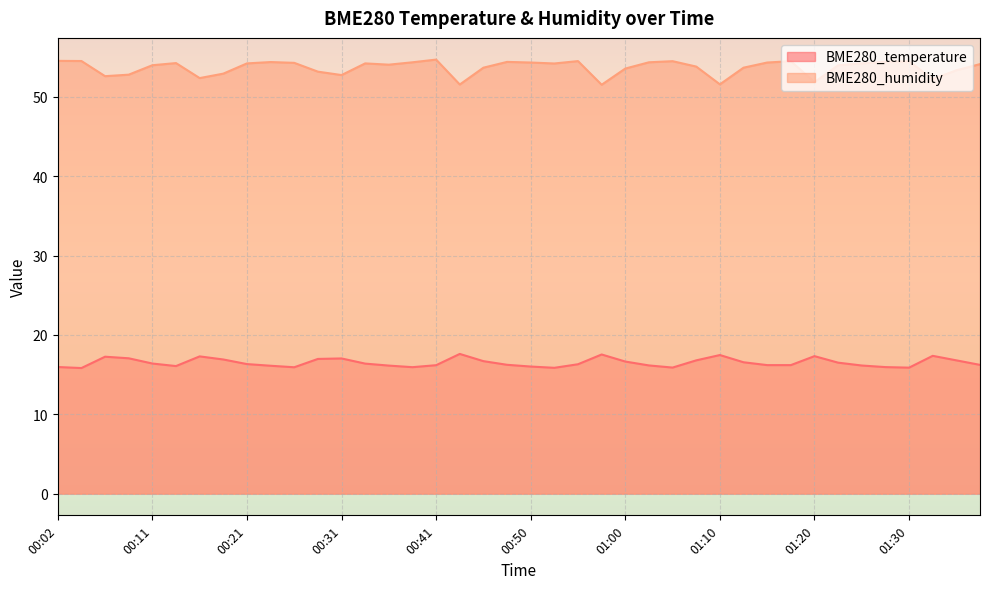

The value of BME280_temperature at 00:28 is 9.6. True or false?

False